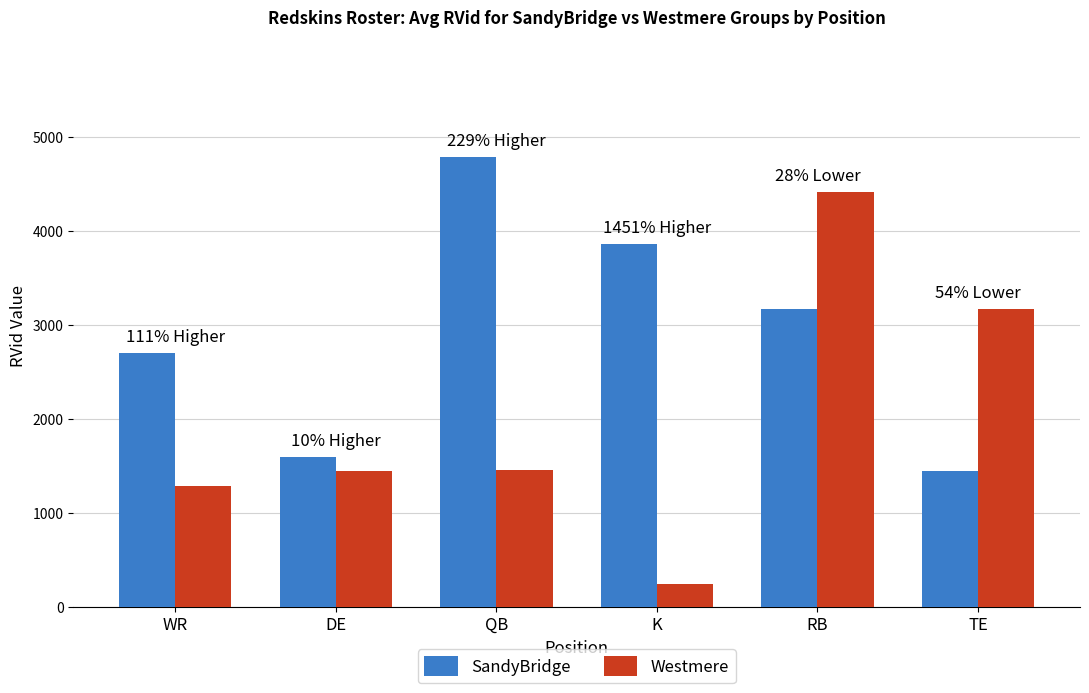

Rank the series by their maximum value, from highest to lowest.

SandyBridge, Westmere